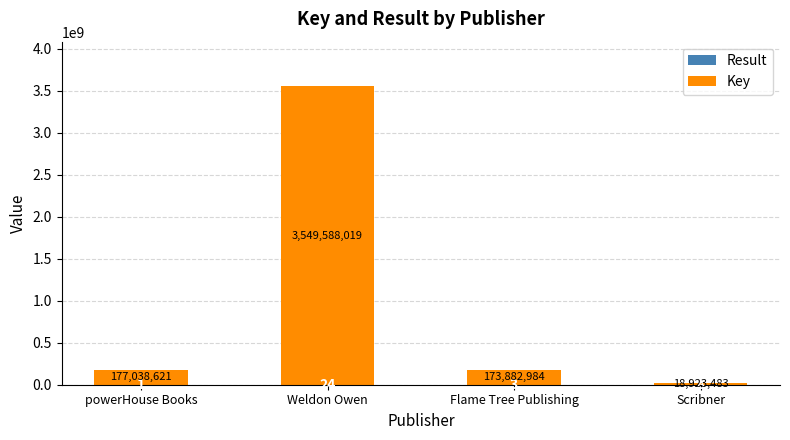

At which category is the sum across all series the highest?

Weldon Owen